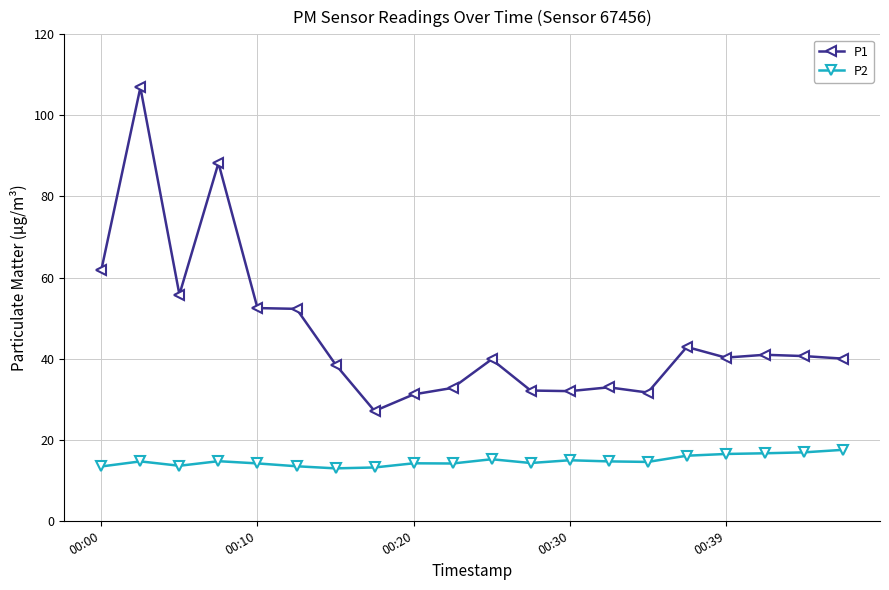

What is the value of the P2 point at the 4th from the left?

14.7